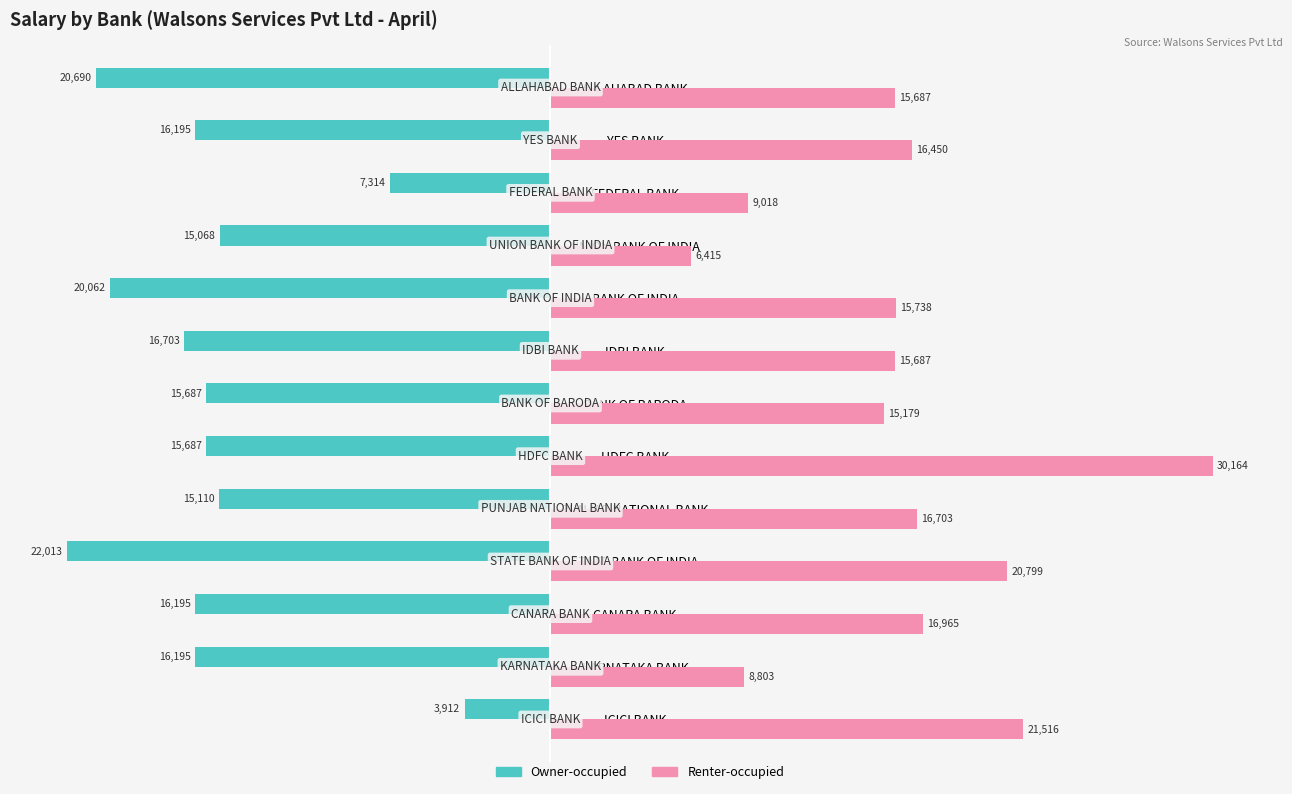

At how many categories does at least one series exceed 8738?

12